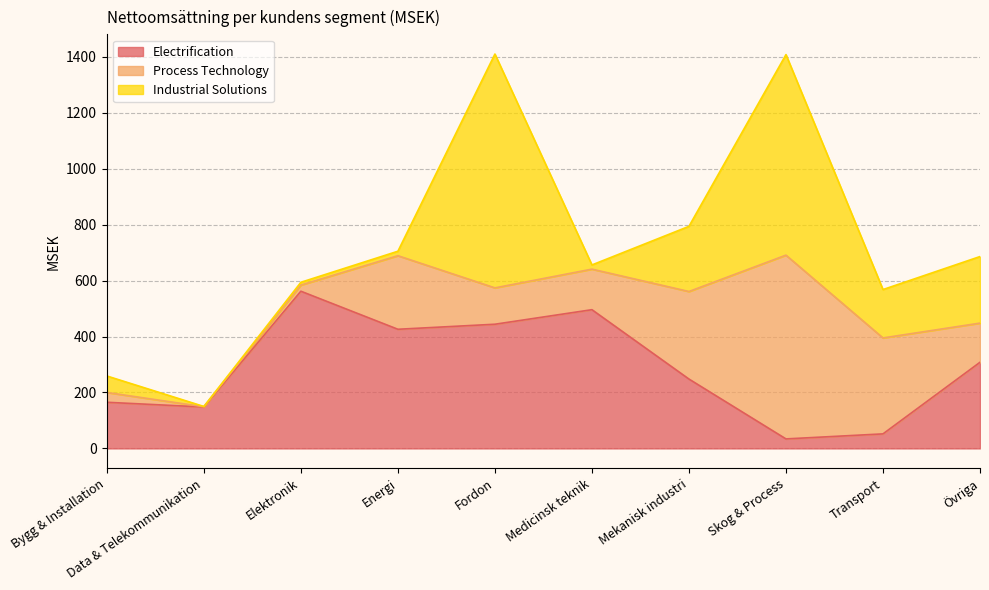

Reading right to left, what are all the values shown in this chart?

Electrification: Övriga=308	Transport=52	Skog & Process=34	Mekanisk industri=248	Medicinsk teknik=496	Fordon=444	Energi=426	Elektronik=562	Data & Telekommunikation=148	Bygg & Installation=165
Process Technology: Övriga=140	Transport=343	Skog & Process=657	Mekanisk industri=313	Medicinsk teknik=145	Fordon=130	Energi=263	Elektronik=22	Data & Telekommunikation=1	Bygg & Installation=35
Industrial Solutions: Övriga=238	Transport=173	Skog & Process=717	Mekanisk industri=233	Medicinsk teknik=15	Fordon=836	Energi=16	Elektronik=10	Data & Telekommunikation=1	Bygg & Installation=59